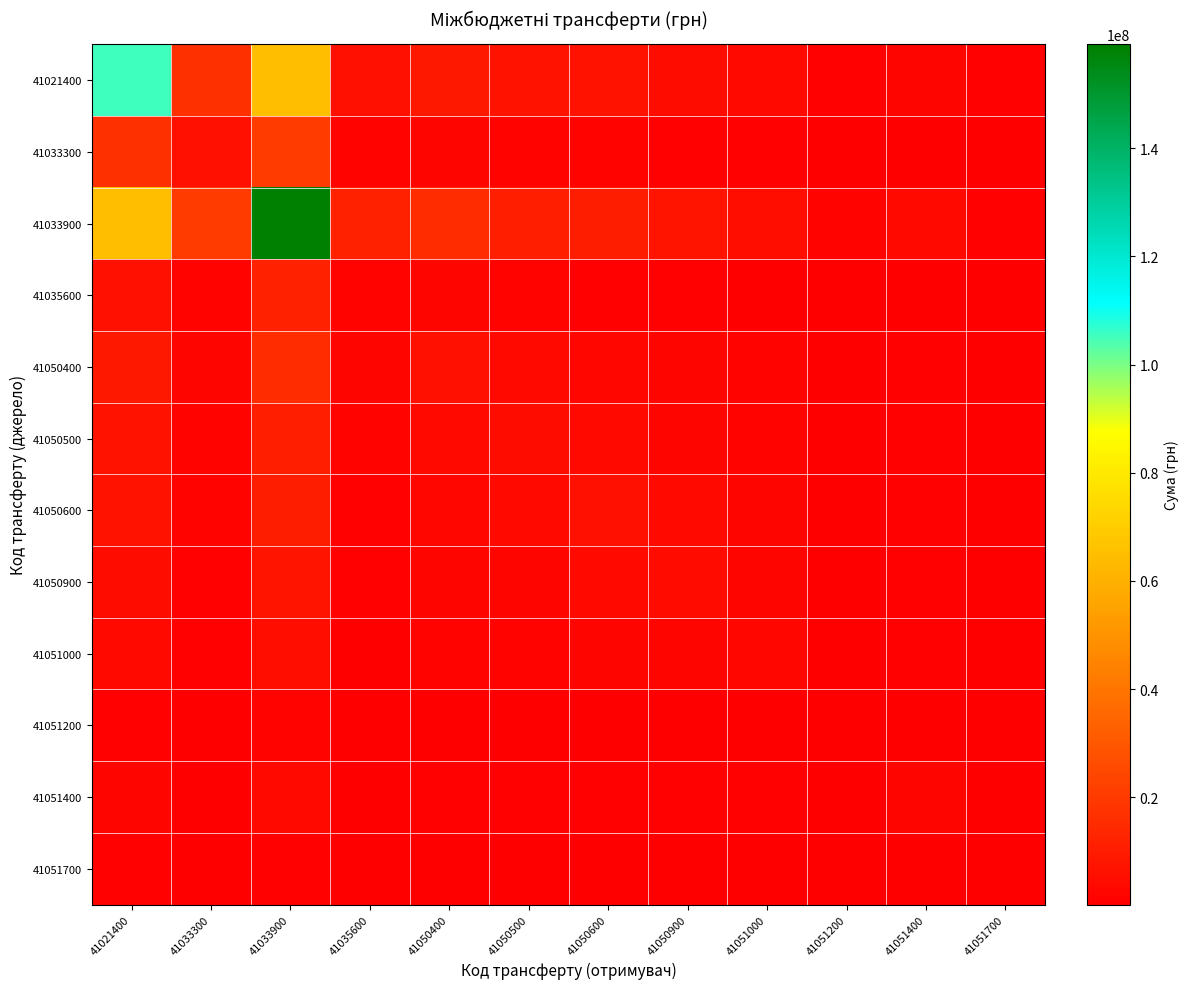

What is the spread (max minus min) of values at 41050900?

7000053.9